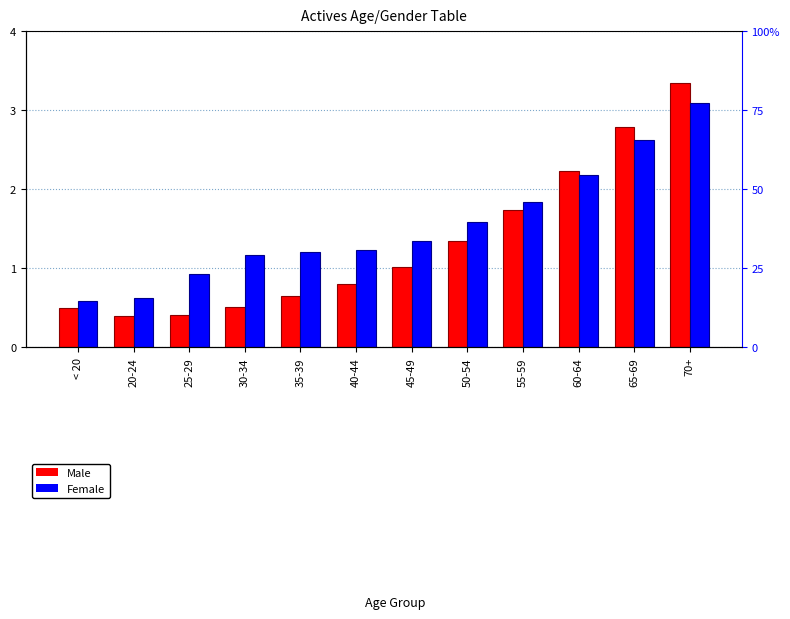

How many bars are there in each group?

2